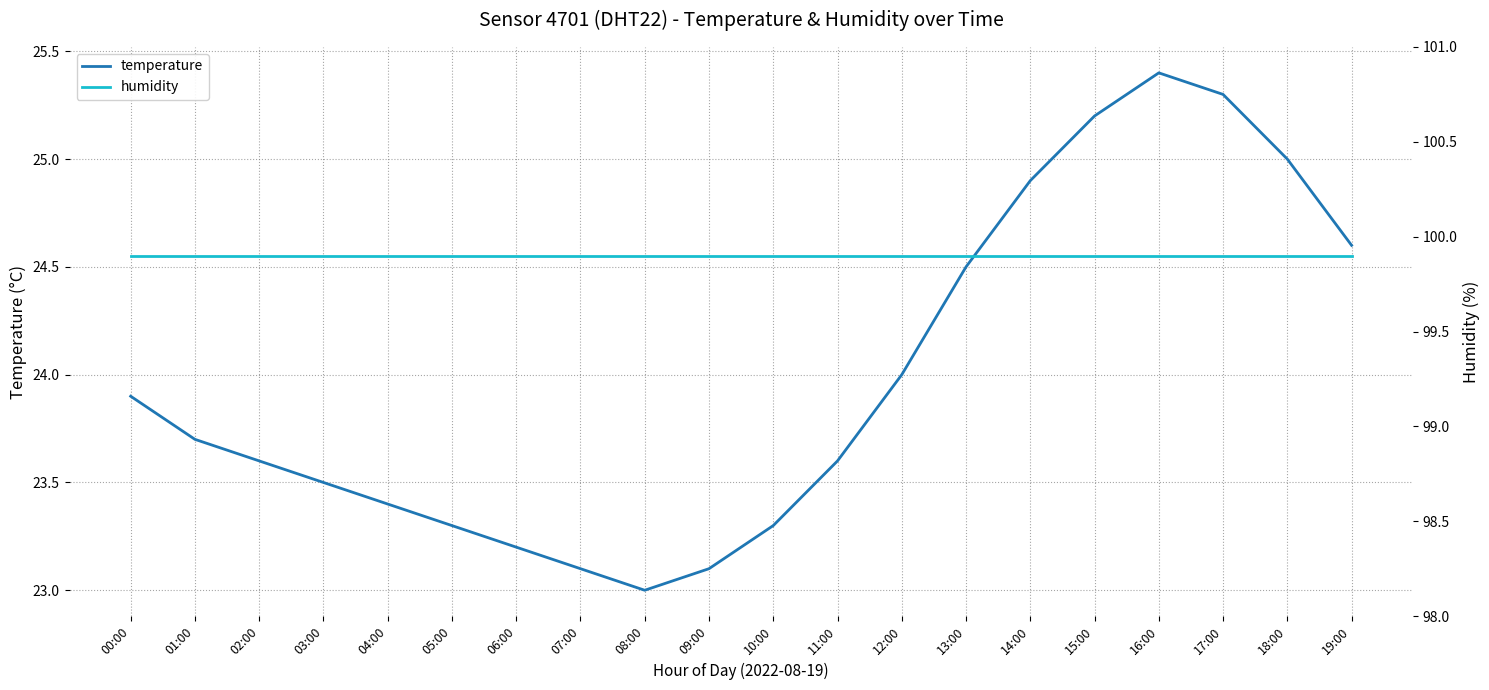

How many lines are shown in the chart?

2